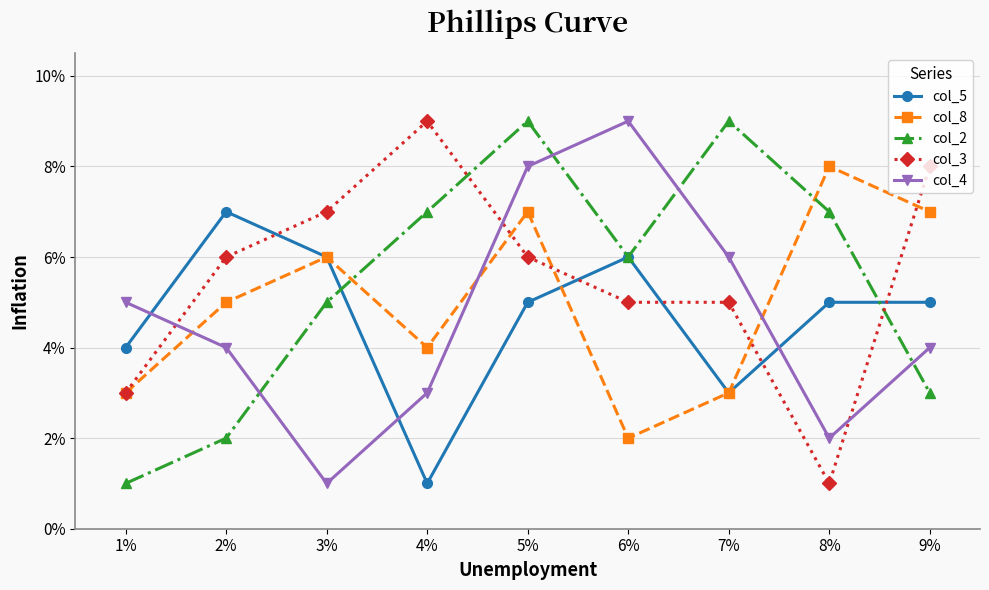

True or false: col_8 has more than 1 points higher than both neighbors.

True